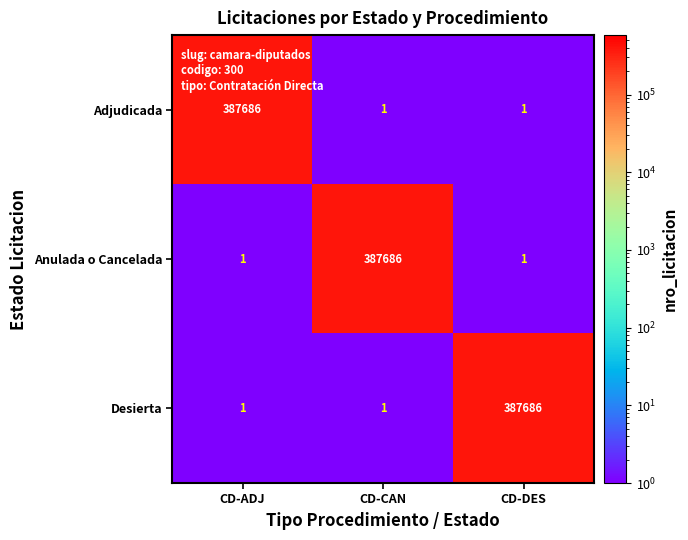

Reading left to right, list all the values displayed in this chart.

Adjudicada: CD-ADJ=387686	CD-CAN=1	CD-DES=1
Anulada o Cancelada: CD-ADJ=1	CD-CAN=387686	CD-DES=1
Desierta: CD-ADJ=1	CD-CAN=1	CD-DES=387686